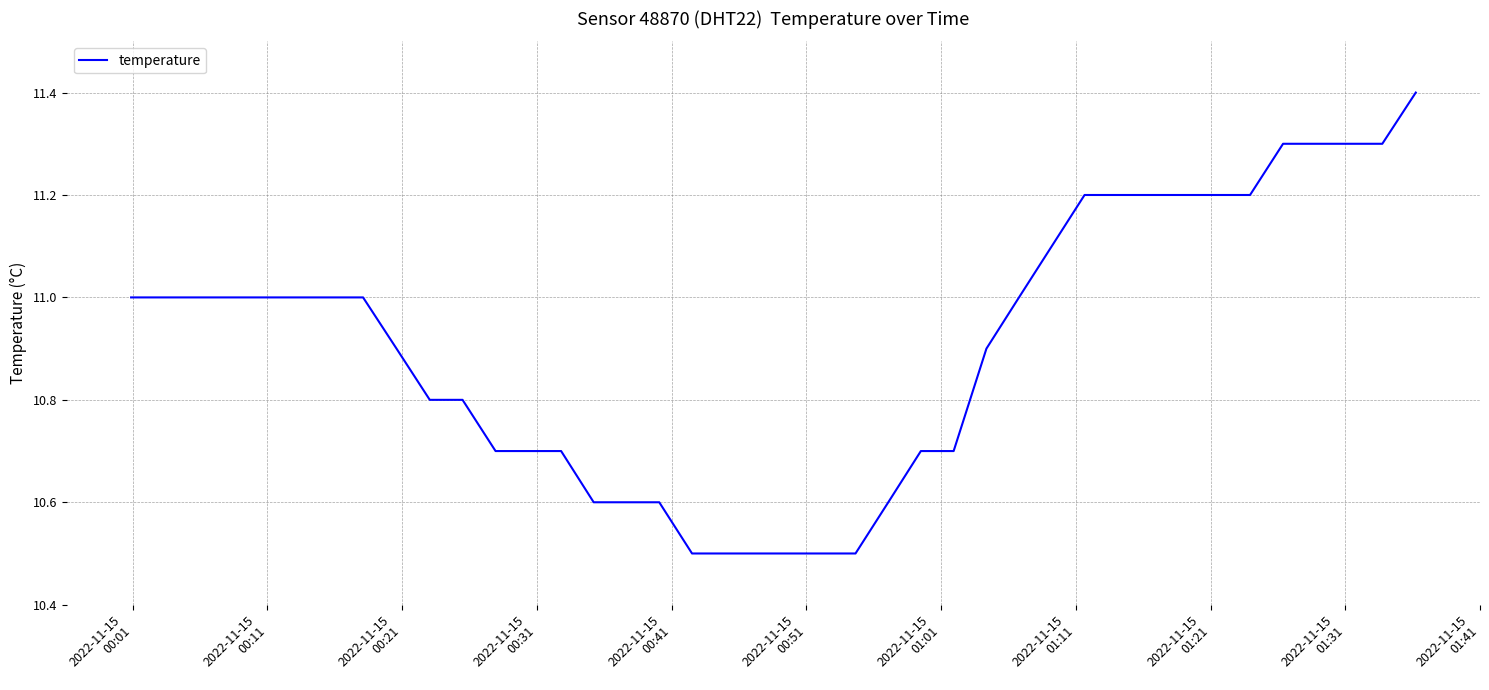

What is the maximum value shown in the chart?

11.4